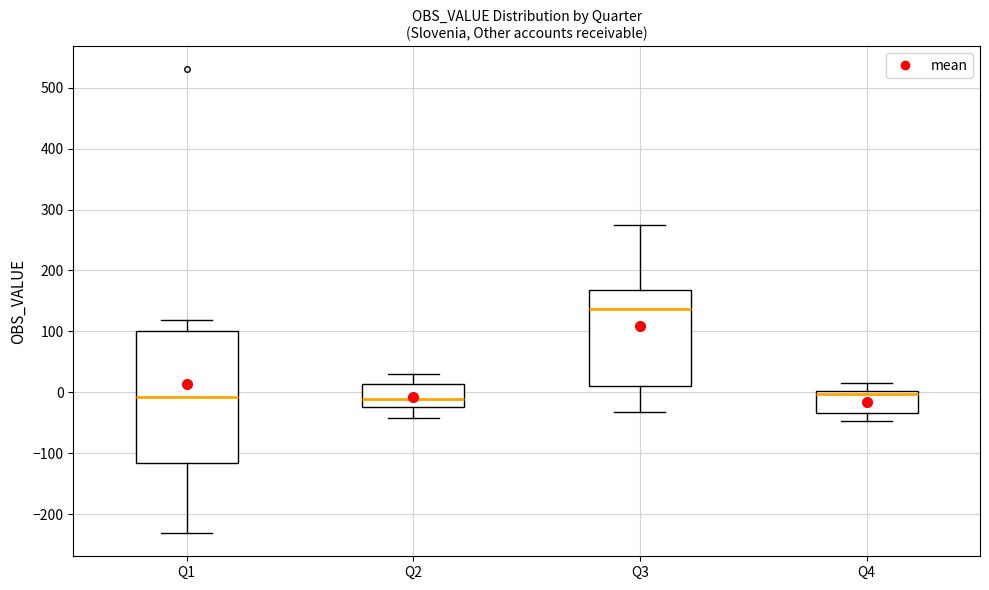

Comparing the boxes themselves (not the whiskers), which one is the tallest?

Q1